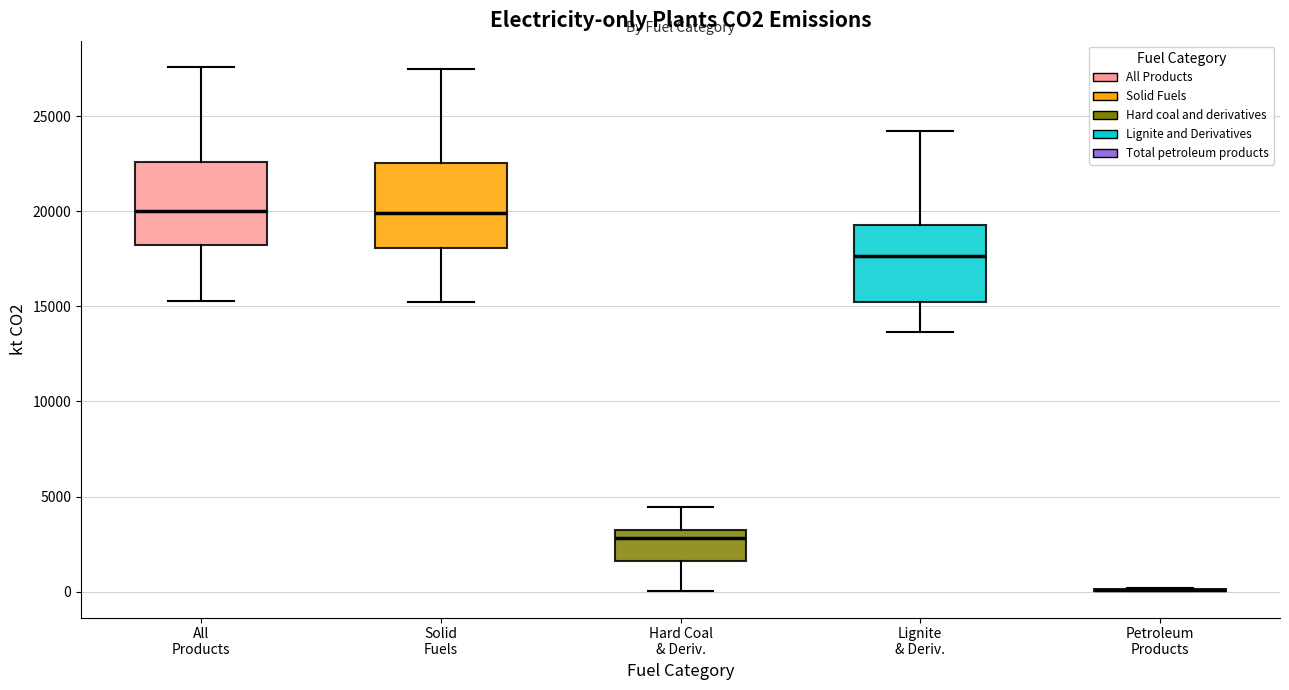

Reading left to right, transcribe this box plot: for each box, give where its median line is, the range the box spans, and where its two whiskers end, as read against the y-axis. The values are not printed on the chart, so give them approximately, as read against the axis.

All Products: median 20000, box 18000 to 22500, whiskers 15500 to 27500
Solid Fuels: median 20000, box 18000 to 22500, whiskers 15000 to 27500
Hard Coal & Deriv.: median 3000 (just below the box's upper edge), box 1500 to 3000, whiskers 0 to 4500
Lignite & Deriv.: median 17500, box 15000 to 19500, whiskers 13500 to 24000
Petroleum Products: box collapsed to a line at 0, whiskers 0 to 0